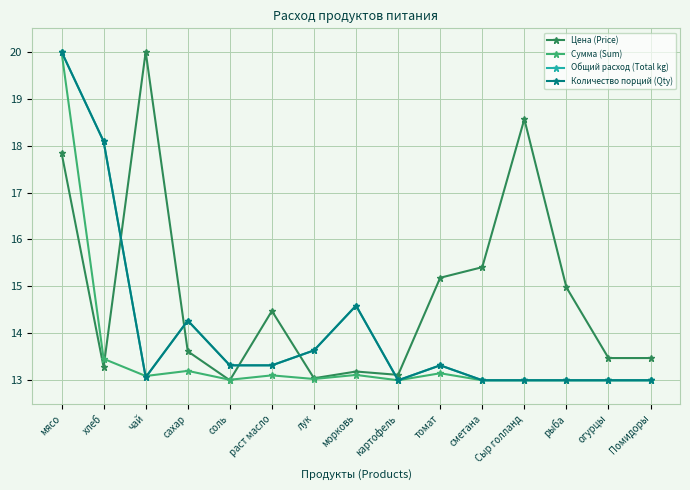

Does the chart have visible grid lines?

Yes